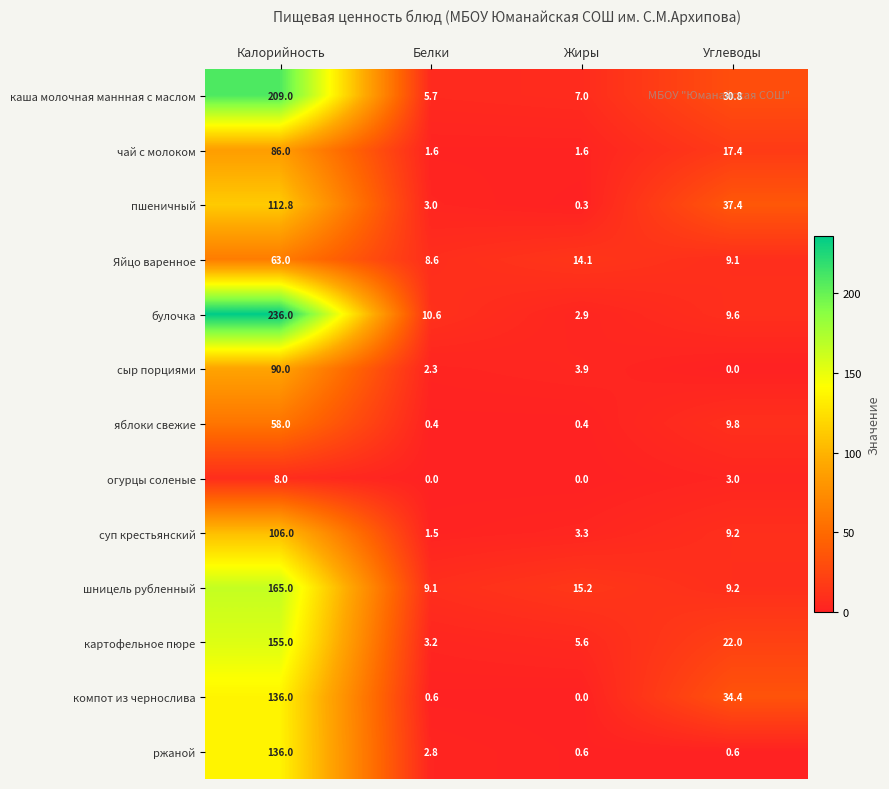

Between Калорийность and Белки, which series saw the biggest shift?

булочка